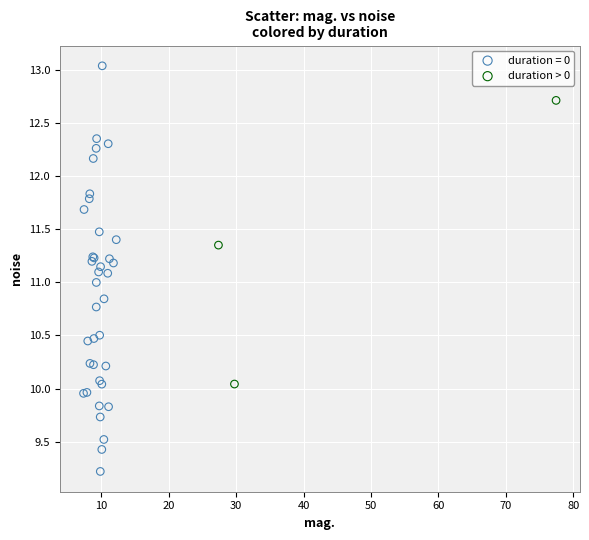

Which series contains the highest Y value?

duration = 0